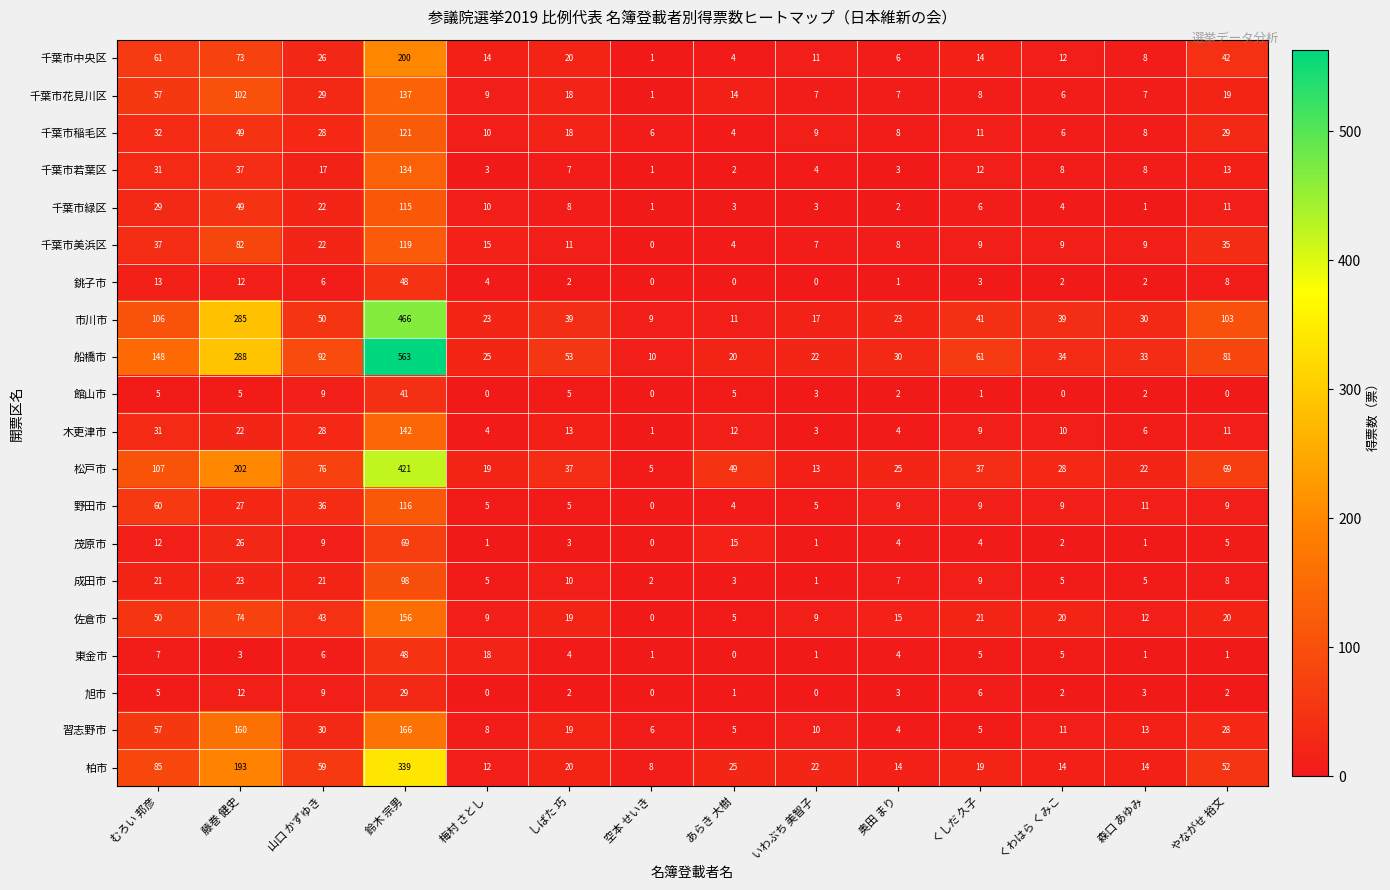

At which label does 千葉市稲毛区 first exceed 11?

むろい 邦彦